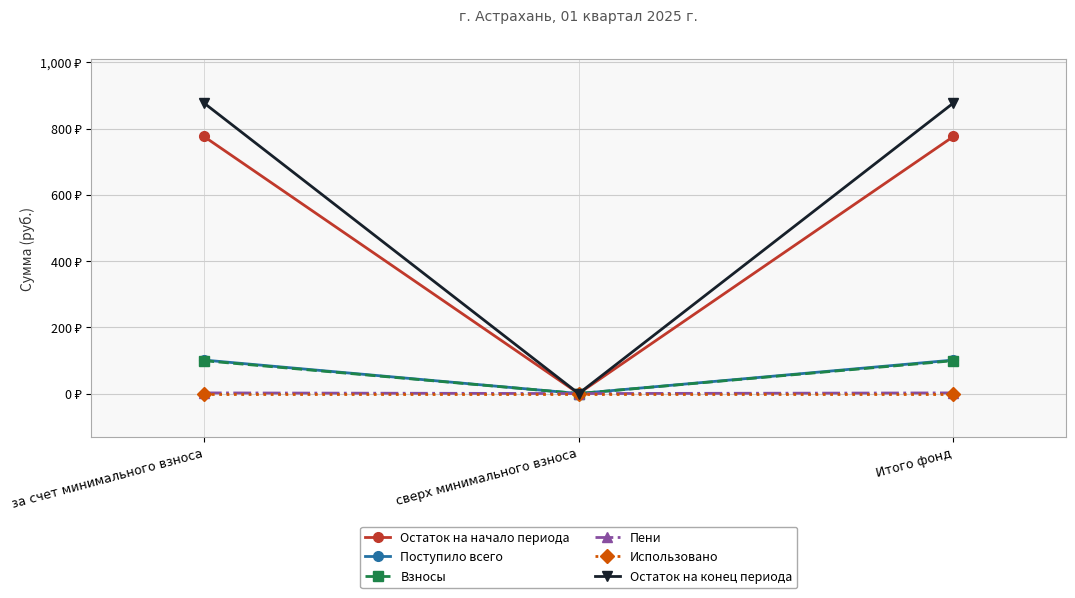

What position from the left is за счет минимального взноса?

1